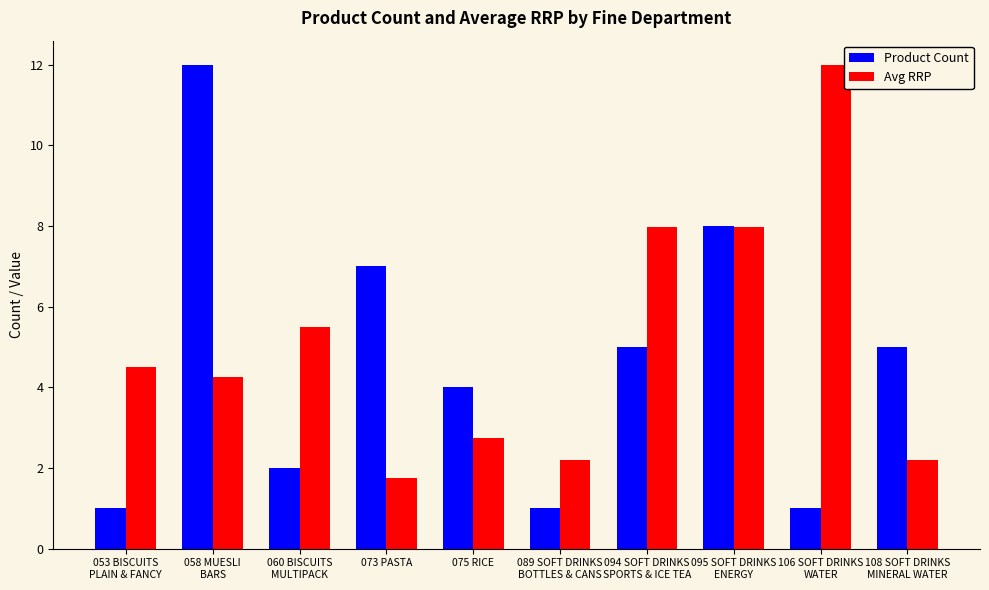

What is the maximum value for Product Count?

12.0